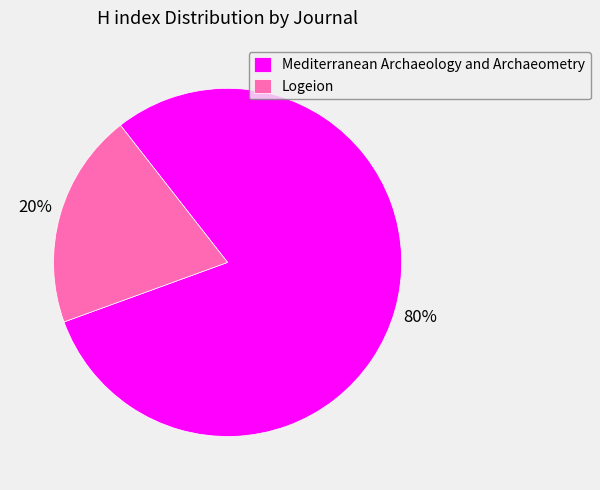

To the nearest percent, what percentage of the pie is Logeion?

20%